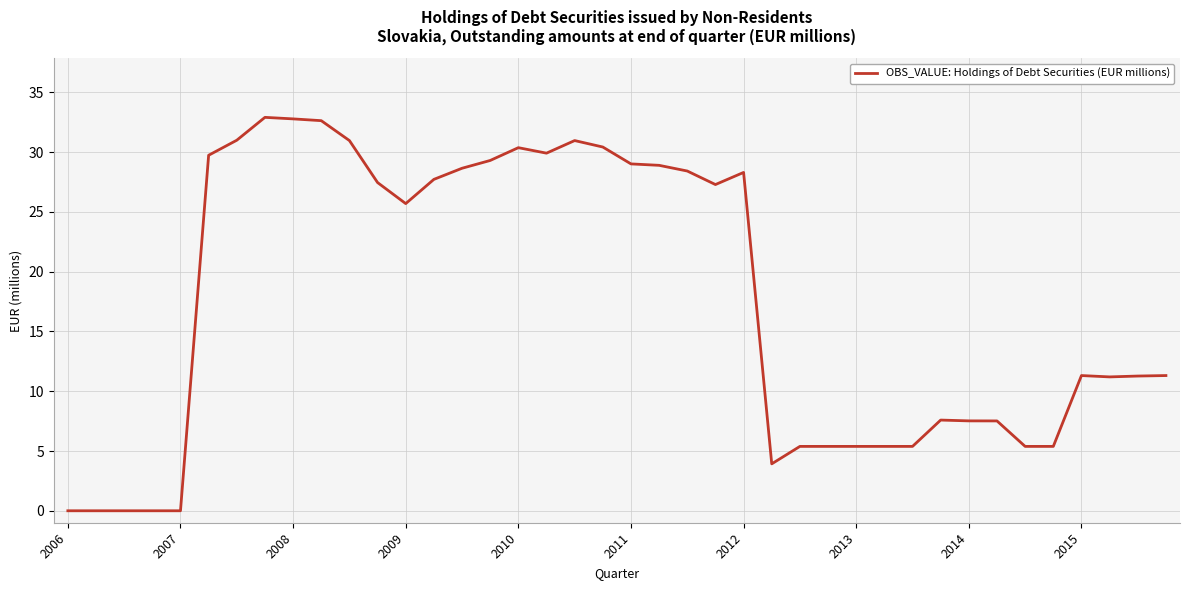

What is the greatest value displayed?

32.9